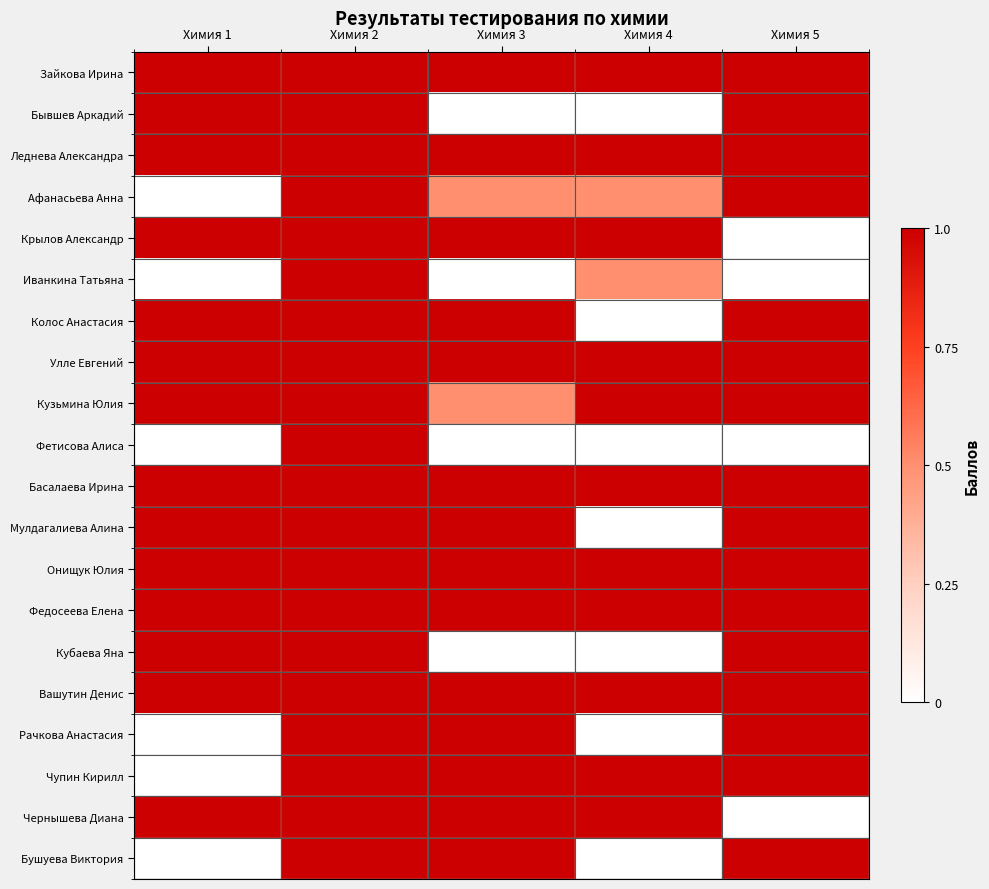

List the series in order of their peak value, highest first.

Зайкова Ирина, Бывшев Аркадий, Леднева Александра, Афанасьева Анна, Крылов Александр, Иванкина Татьяна, Колос Анастасия, Улле Евгений, Кузьмина Юлия, Фетисова Алиса, Басалаева Ирина, Мулдагалиева Алина, Онищук Юлия, Федосеева Елена, Кубаева Яна, Вашутин Денис, Рачкова Анастасия, Чупин Кирилл, Чернышева Диана, Бушуева Виктория